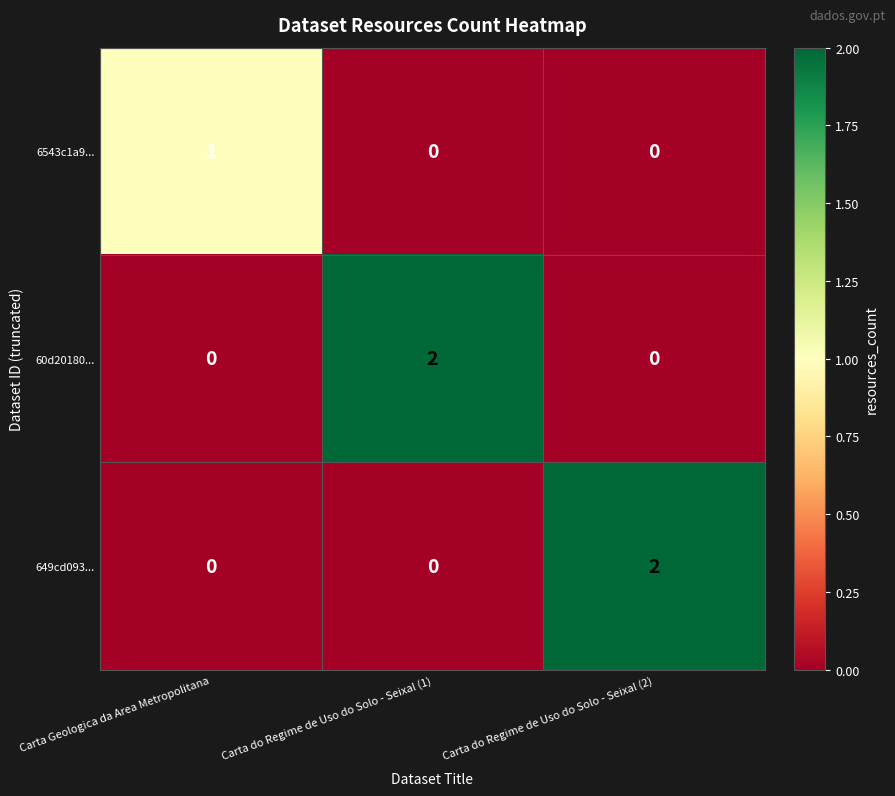

How many 649cd093... values are between 0 and 2?

3